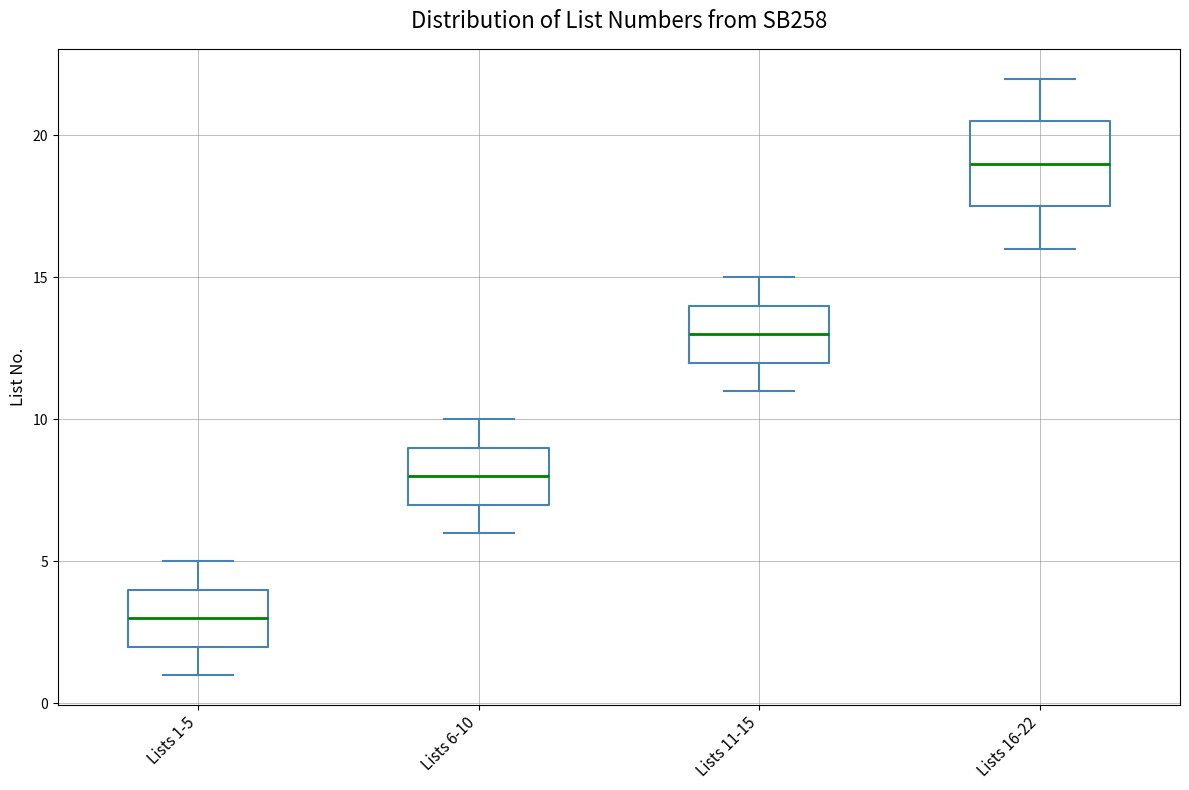

Which box's median line is the highest?

Lists 16-22